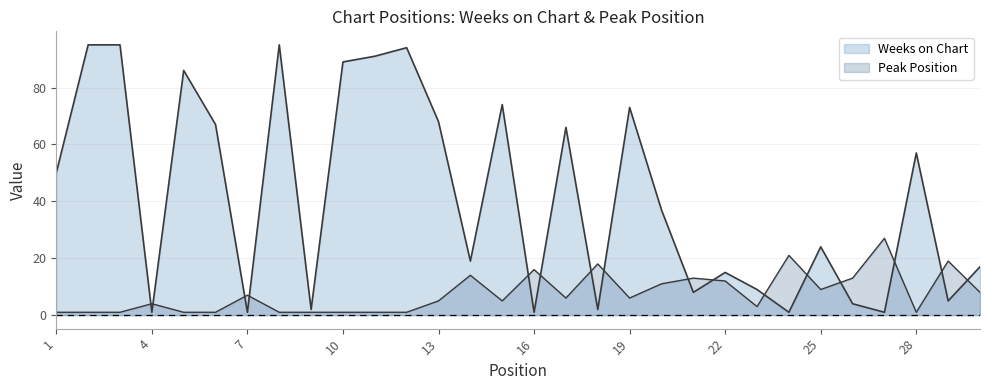

Reading right to left, extract all data points from this chart.

Weeks on Chart: 30=17	29=5	28=57	27=1	26=4	25=24	24=1	23=9	22=15	21=8	20=37	19=73	18=2	17=66	16=1	15=74	14=19	13=68	12=94	11=91	10=89	9=2	8=95	7=1	6=67	5=86	4=1	3=95	2=95	1=50
Peak Position: 30=8	29=19	28=1	27=27	26=13	25=9	24=21	23=3	22=12	21=13	20=11	19=6	18=18	17=6	16=16	15=5	14=14	13=5	12=1	11=1	10=1	9=1	8=1	7=7	6=1	5=1	4=4	3=1	2=1	1=1